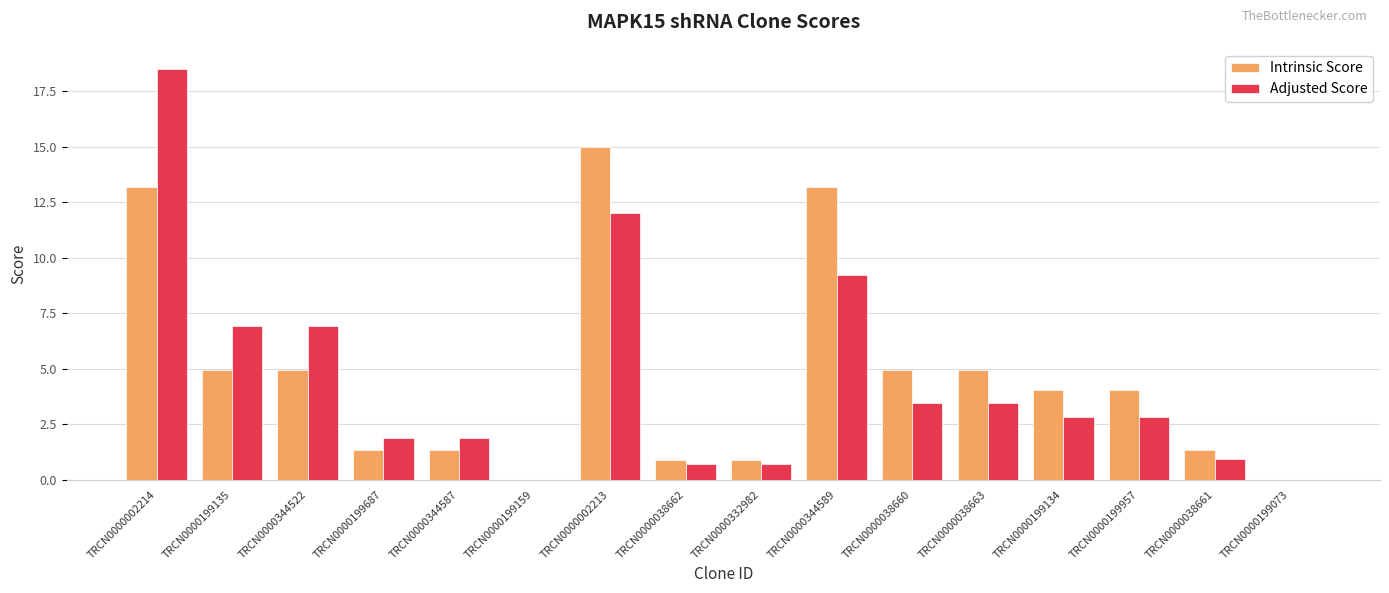

What are all the series names shown in the legend?

Intrinsic Score, Adjusted Score